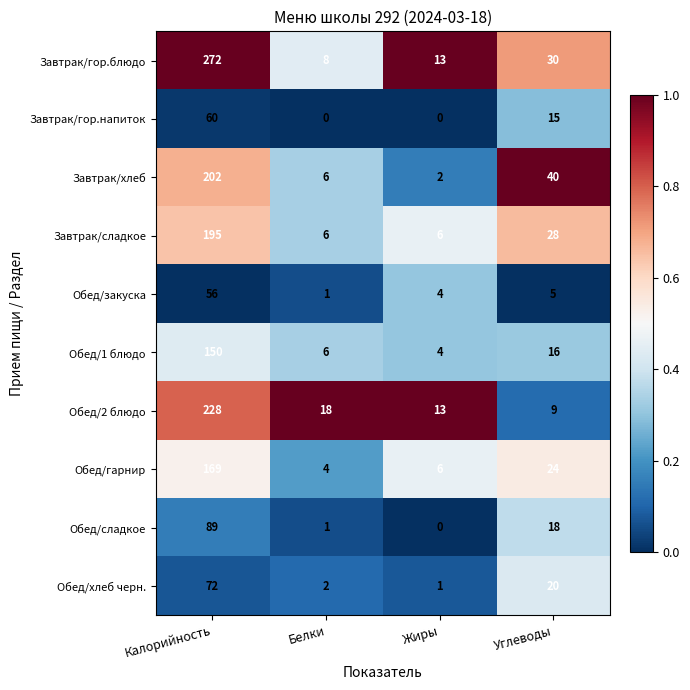

Which category has the highest value across all series?

Калорийность